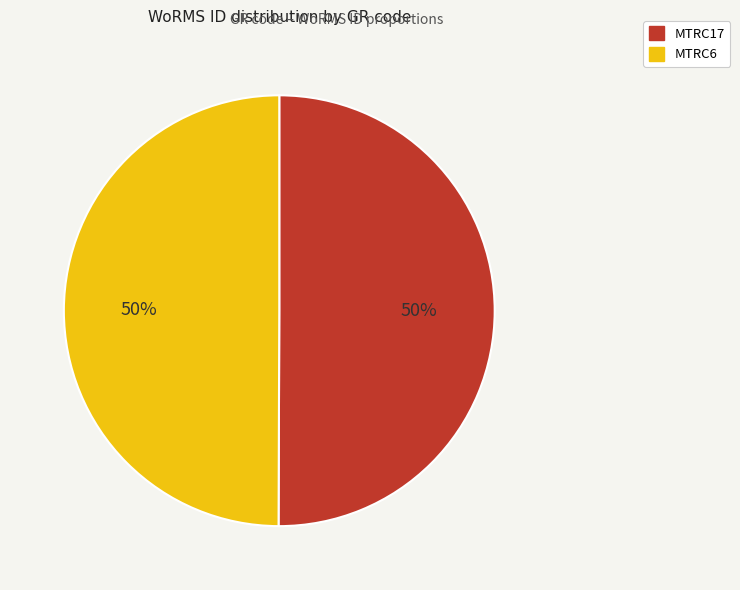

What percentage is the MTRC17 slice, to the nearest percent?

50%